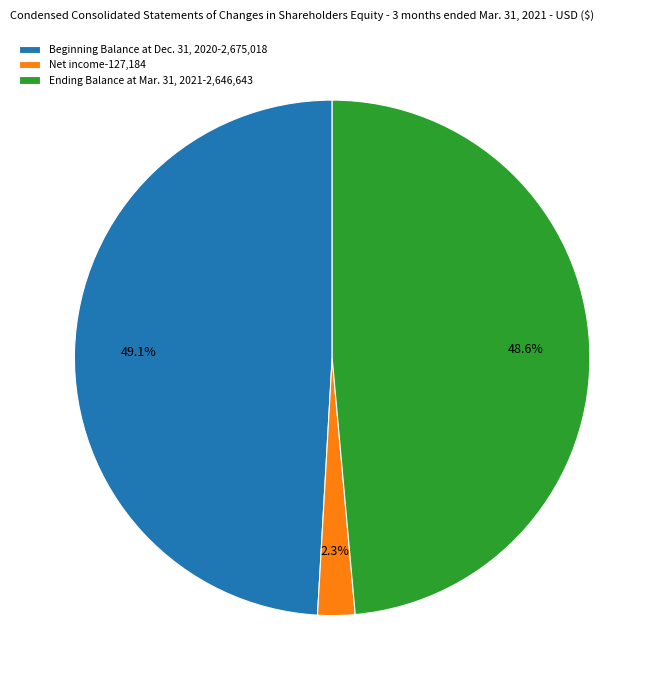

Combined, do Ending Balance at Mar. 31, 2021 and Net income account for over 50%?

Yes